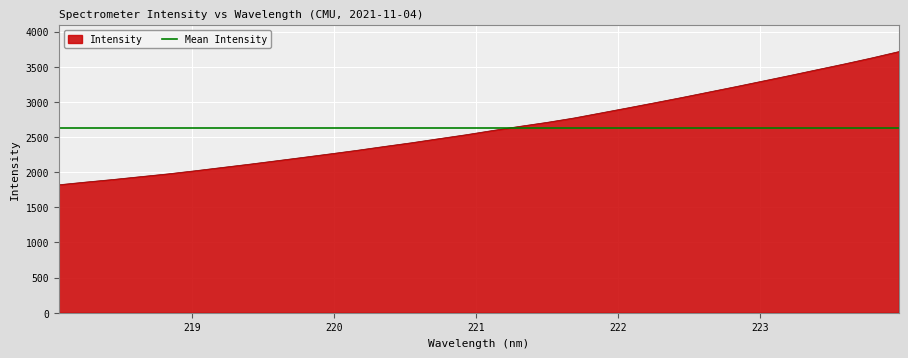

Reading left to right, transcribe all the data shown in this chart.

1820.3	1859.0	1895.4	1935.2	1974.3	2018.6	2065.3	2111.8	2160.6	2209.7	2259.7	2310.7	2365.1	2417.8	2475.0	2531.1	2592.7	2651.5	2707.8	2770.4	2842.7	2915.1	2988.7	3063.3	3141.0	3218.3	3298.0	3377.6	3459.3	3540.4	3625.2	3715.4